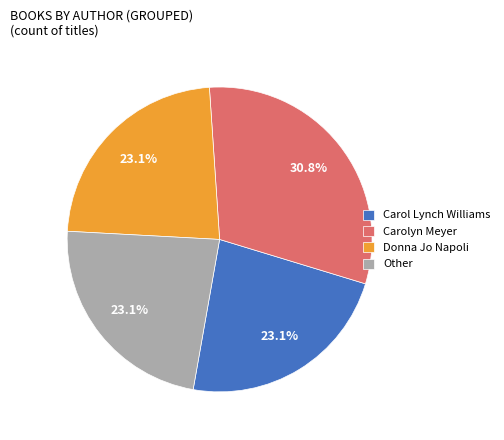

Does Other represent more than half of the total?

No